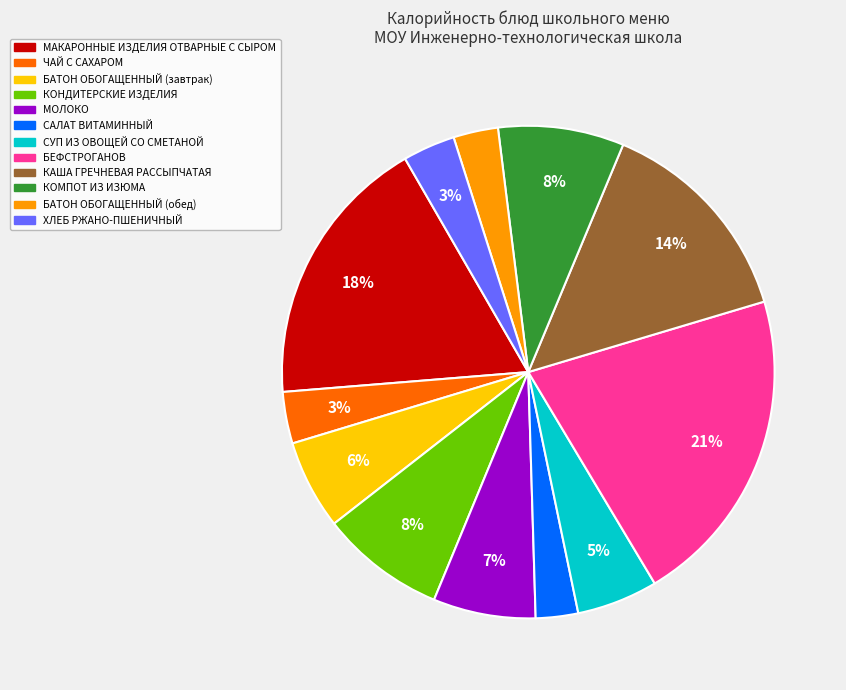

To the nearest percent, what is the combined percentage of ЧАЙ С САХАРОМ and КАША ГРЕЧНЕВАЯ РАССЫПЧАТАЯ?

17%